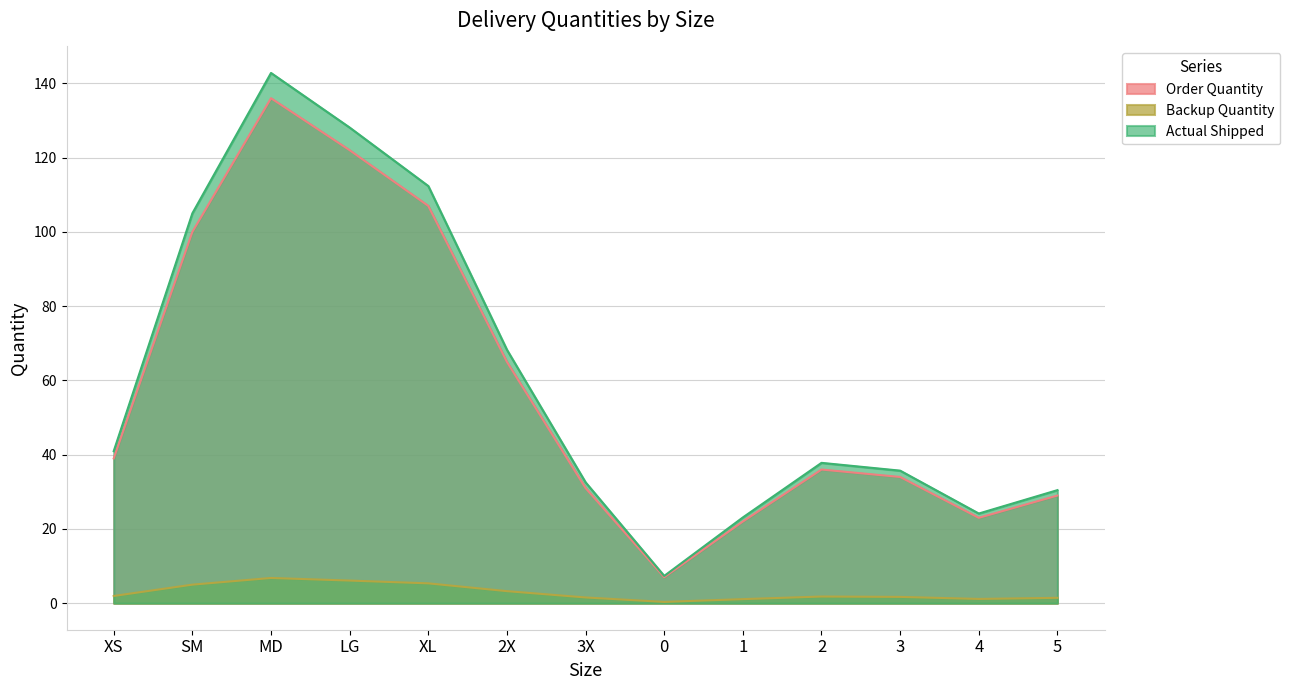

Rank the series by their maximum value, from highest to lowest.

Actual Shipped, Order Quantity, Backup Quantity